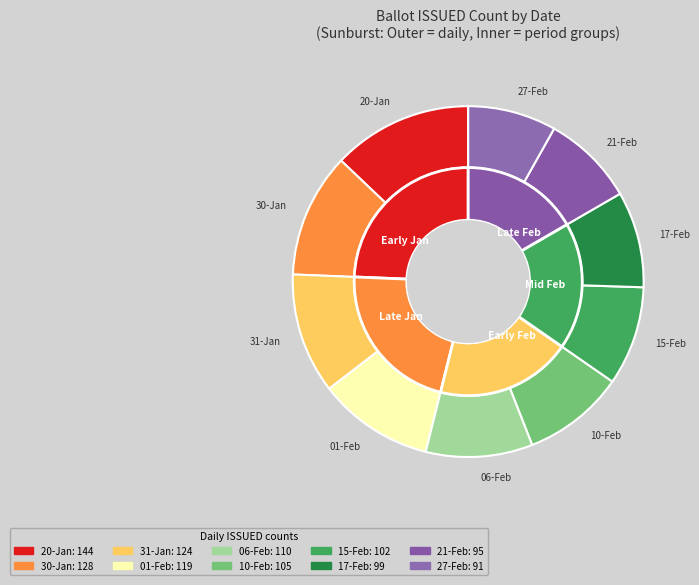

To the nearest percent, what is the average slice percentage?

10%